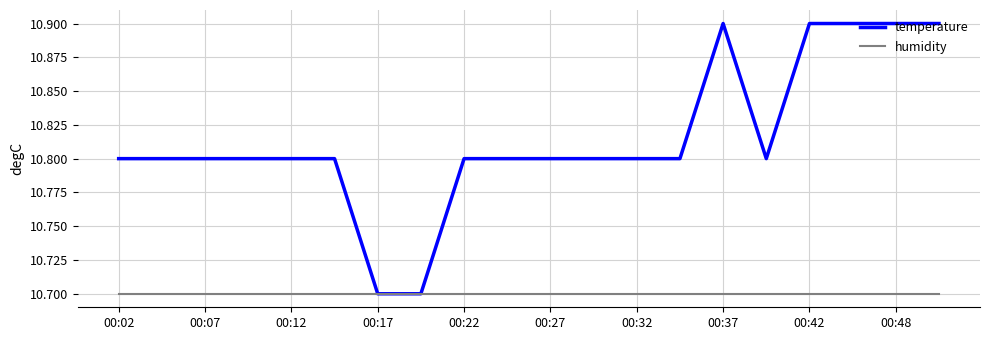

What is the maximum value for humidity?

10.7